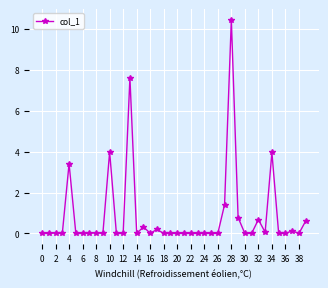

What is the sum of all values?

33.6